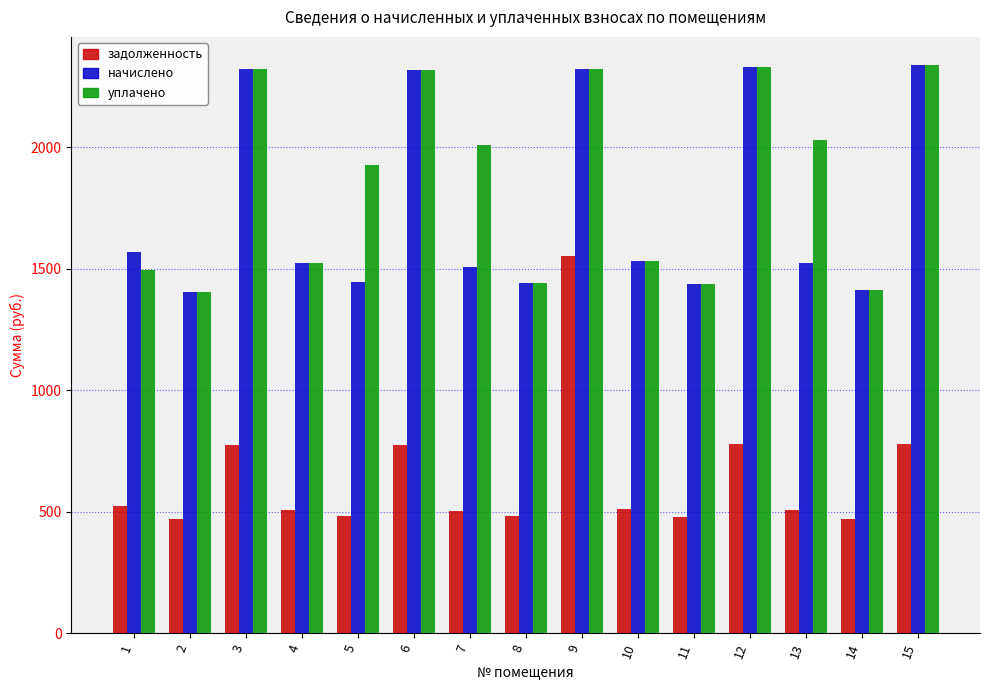

What is the value of the задолженность bar at the 1st from the left?

522.8